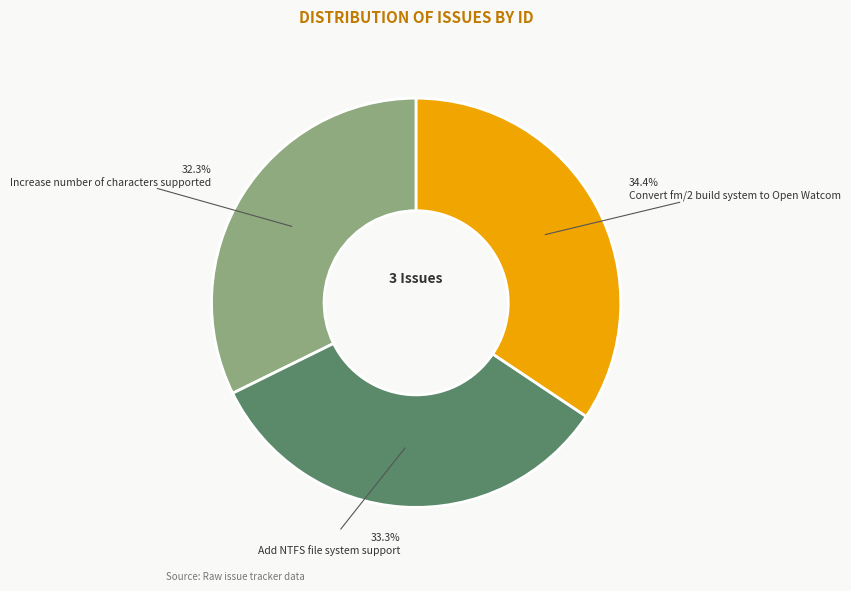

To the nearest percent, what is the difference between the largest and smallest slice percentages?

2%